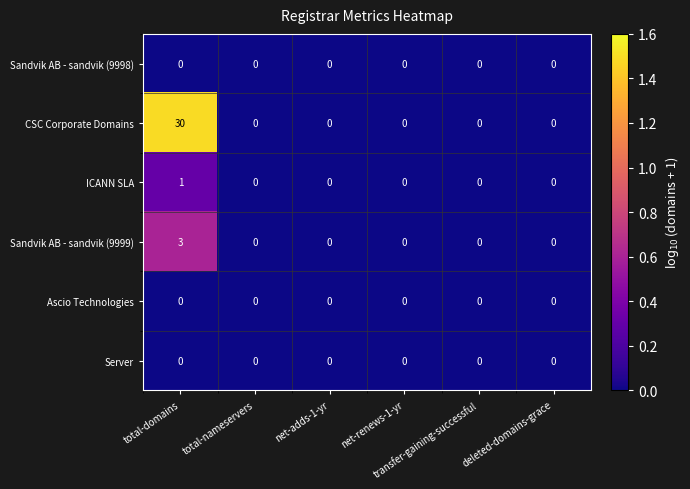

What is the greatest value displayed?

30